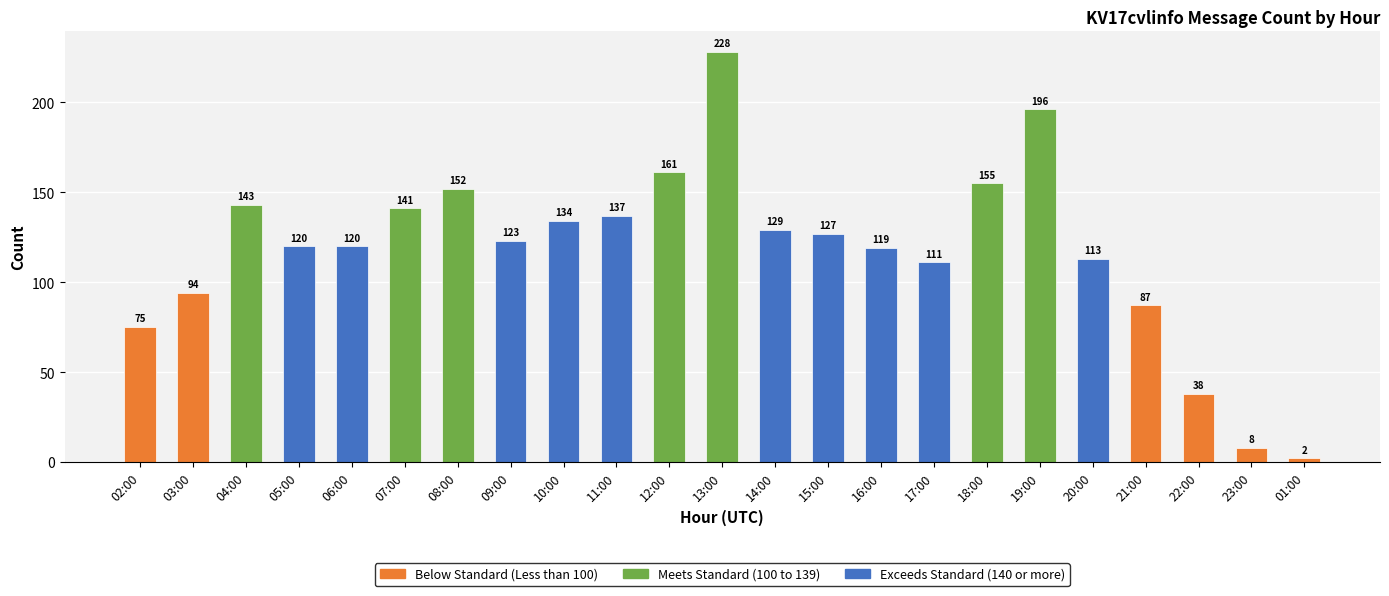

What is the average value?

118